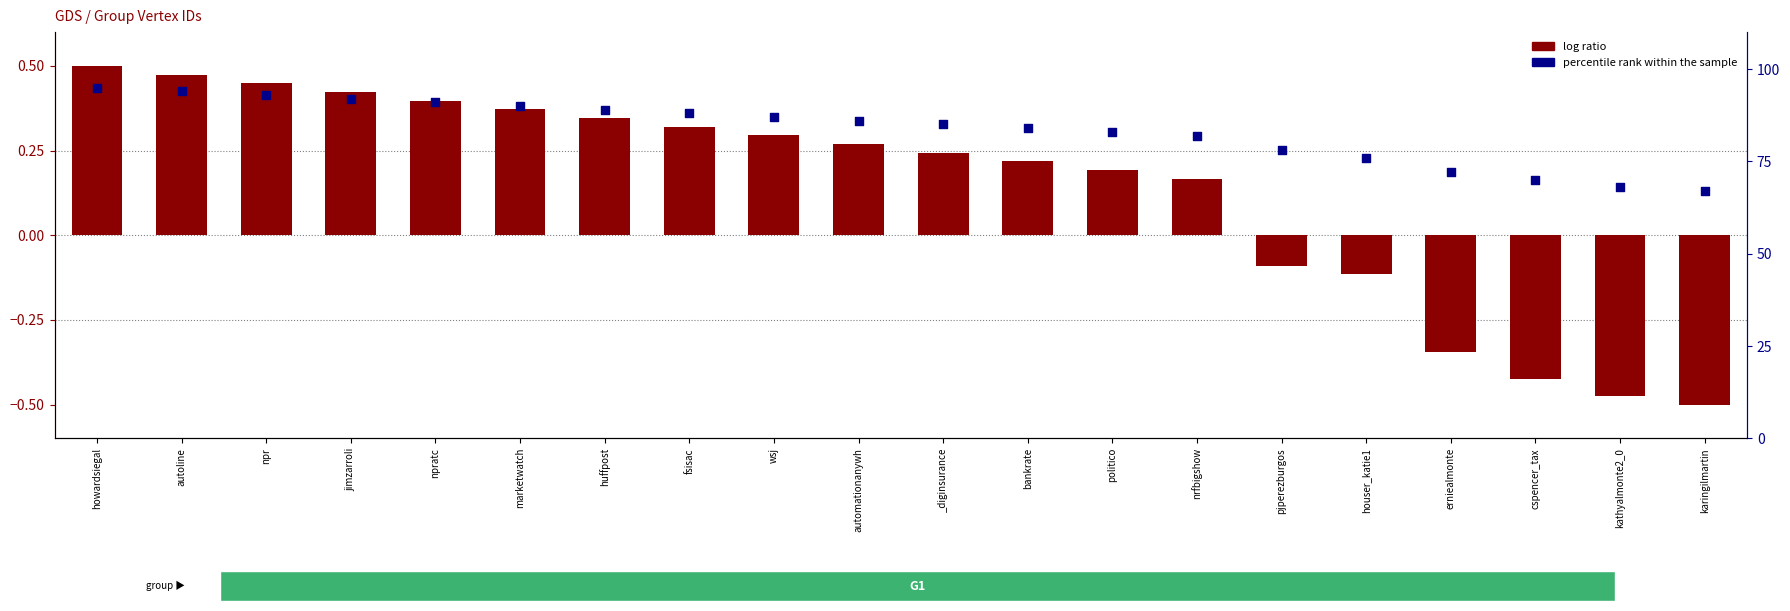

Which series has the largest total across all categories?

percentile rank within the sample